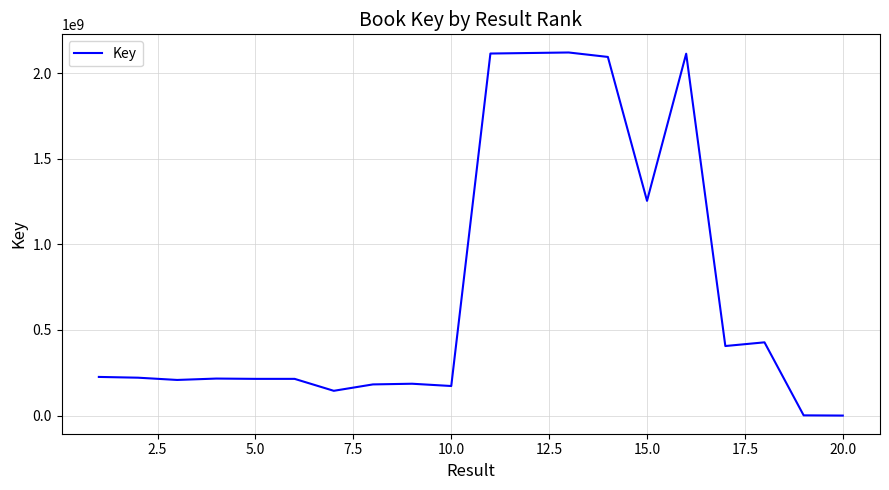

What is the difference between the maximum and minimum values?

2119849669